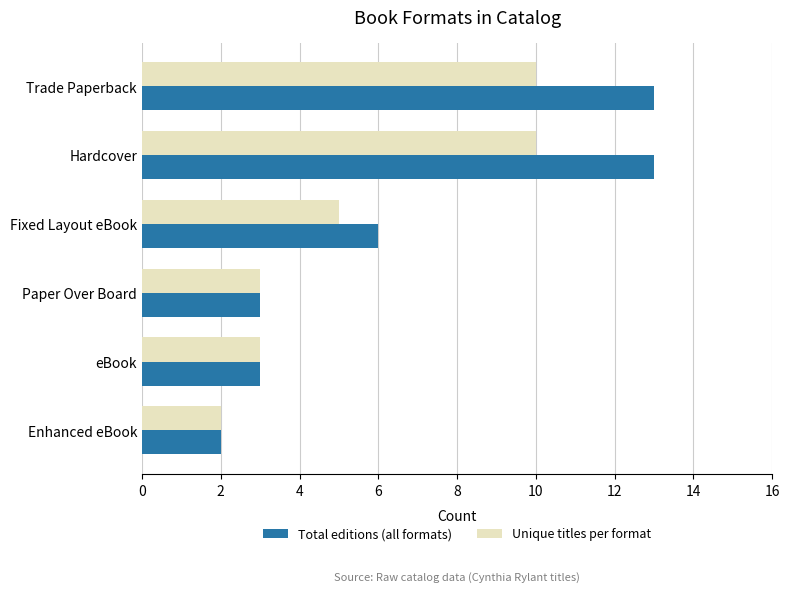

Count the Unique titles per format values in the range 3 to 10.

5